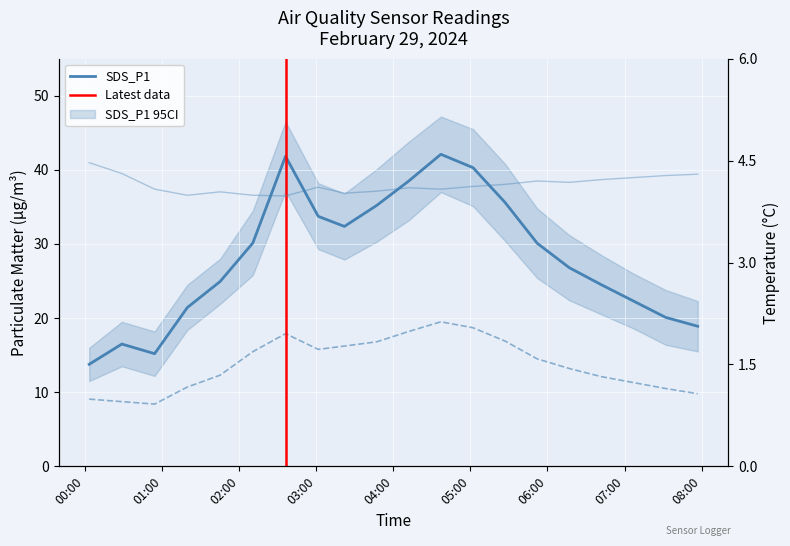

Where is the first local maximum for SDS_P2?

2024/02/29 02:36:01